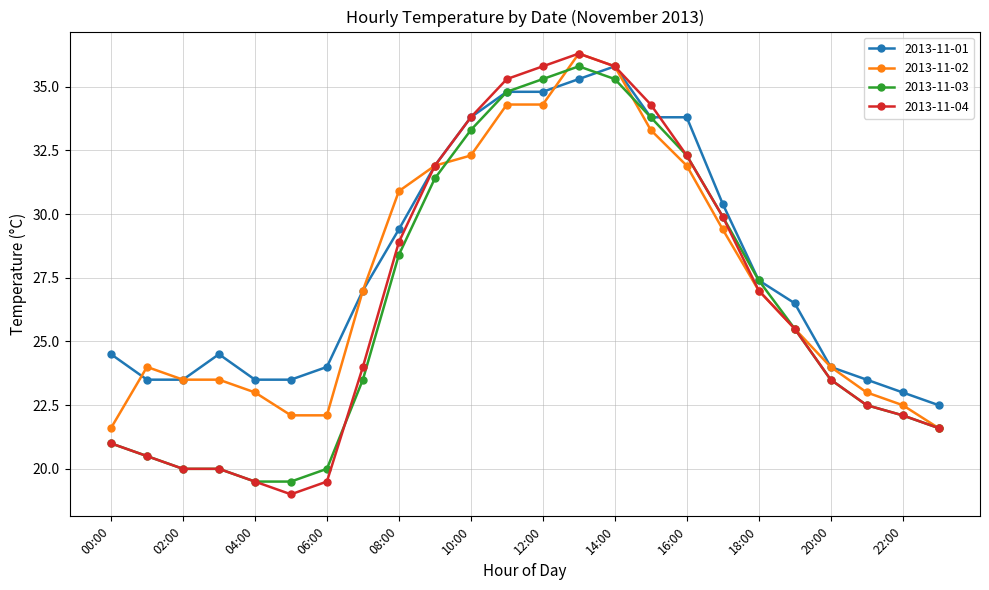

What is the smallest value displayed?

19.0